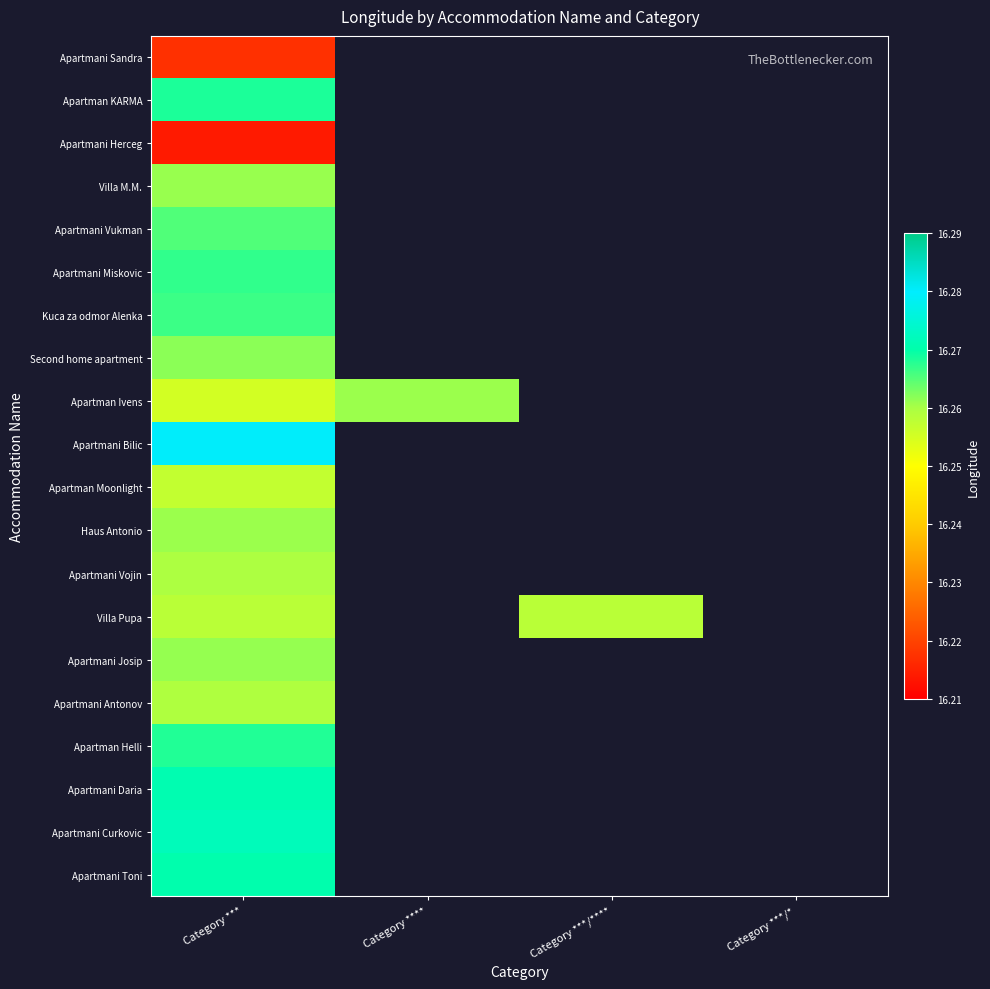

How many distinct data groups are displayed?

20